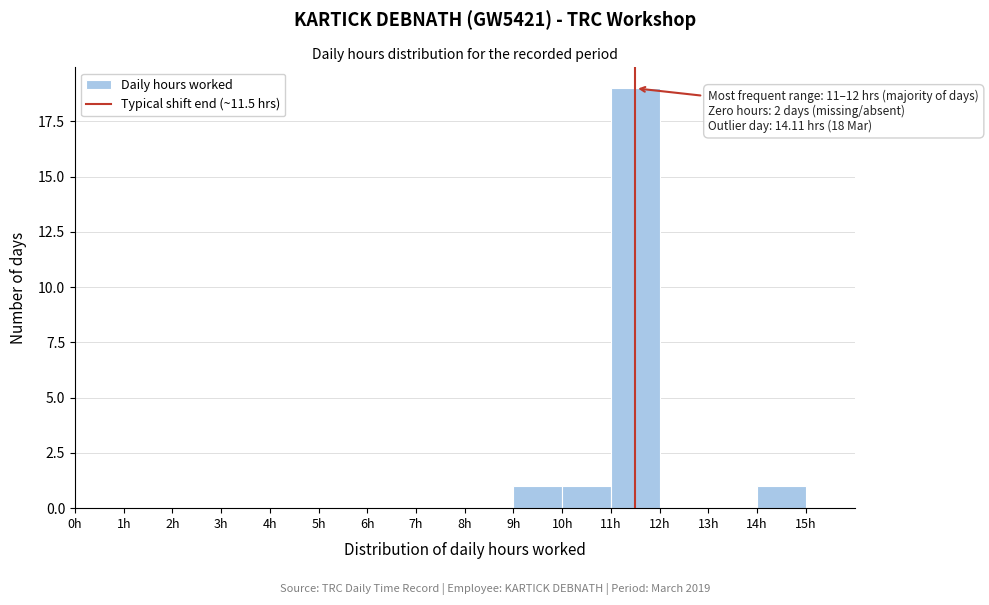

Which range on the x-axis has the tallest bar?

11 to 12